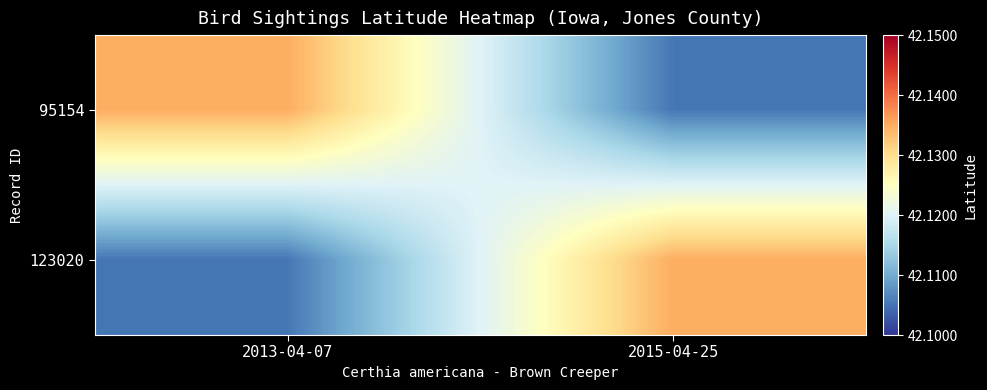

What is the total value across all series at 2013-04-07?

84.2